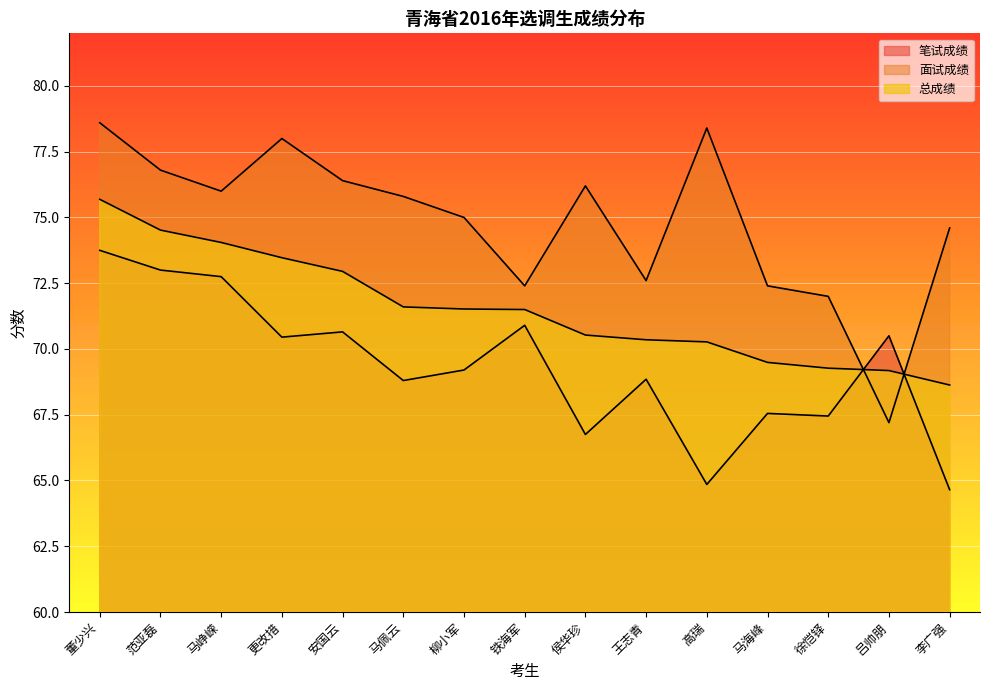

How many lines are shown in the chart?

3